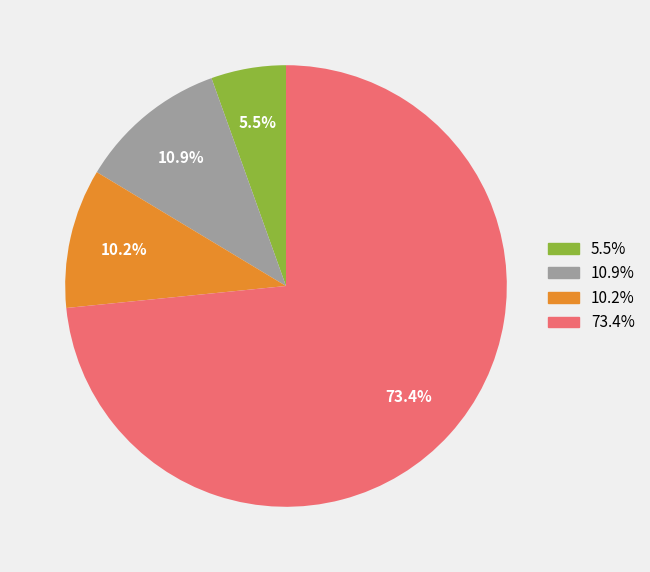

Count the number of slices in the pie.

4